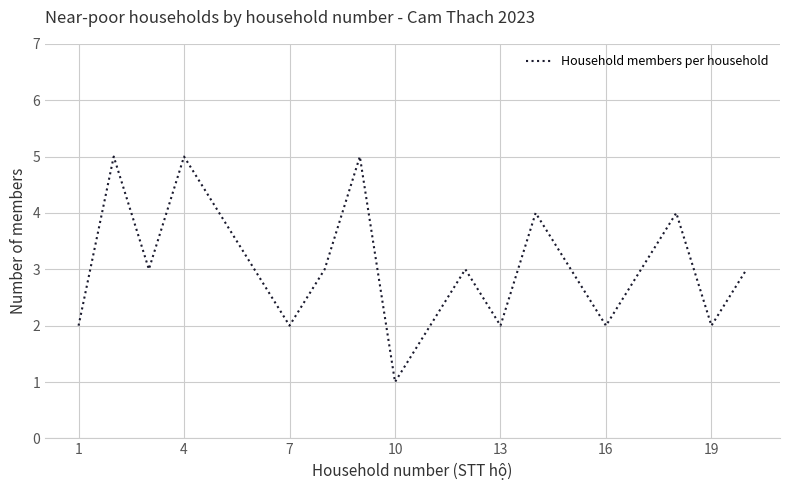

What is the greatest value displayed?

5